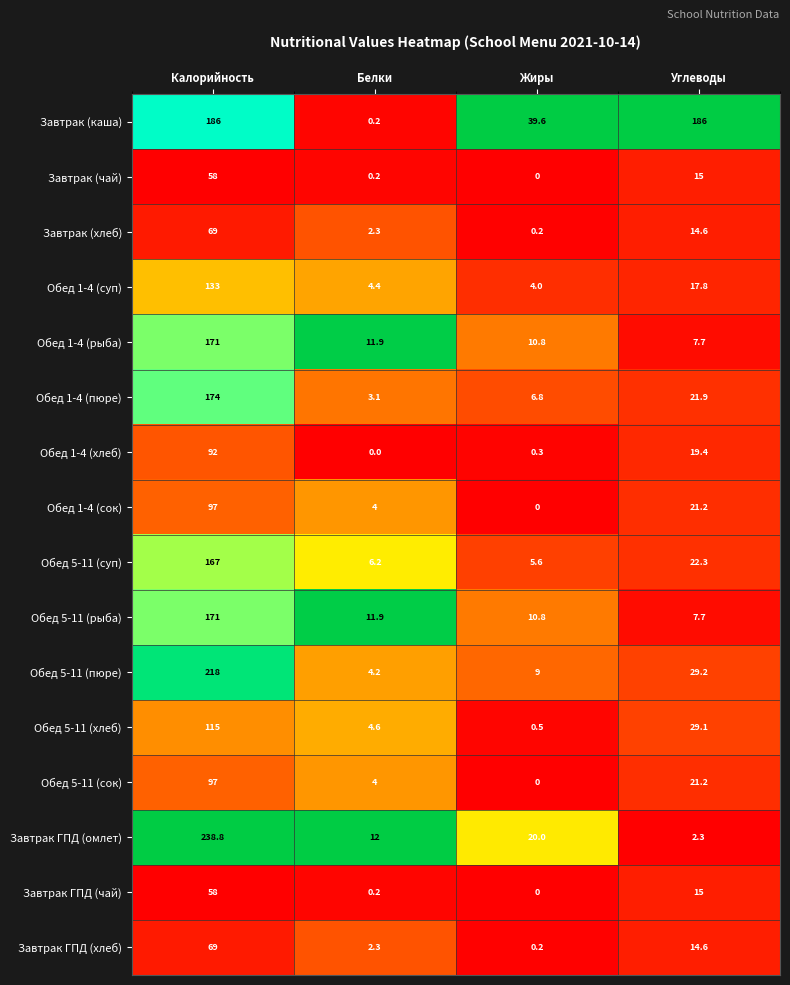

What is the approximate value of Обед 1-4 (пюре) at Жиры?

6.8